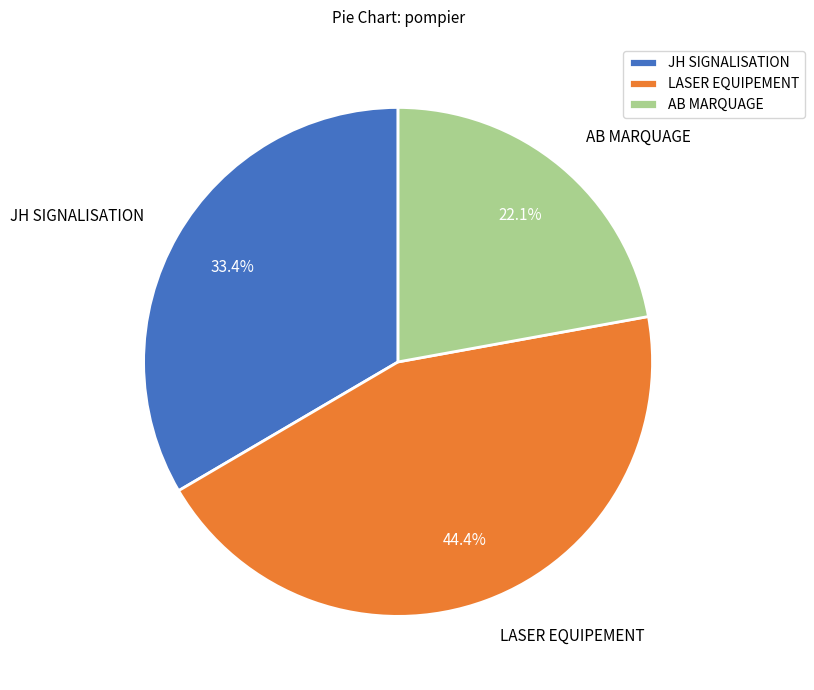

To the nearest percent, what is the difference between the AB MARQUAGE and LASER EQUIPEMENT slice percentages?

22%